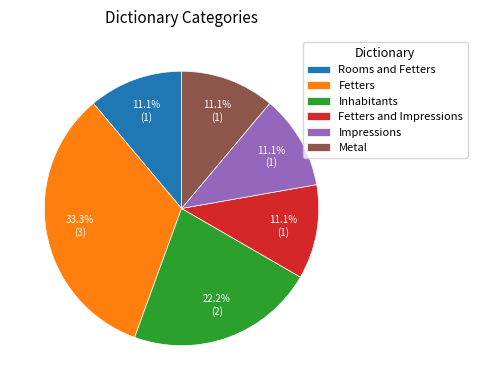

Which slice is the largest?

Fetters